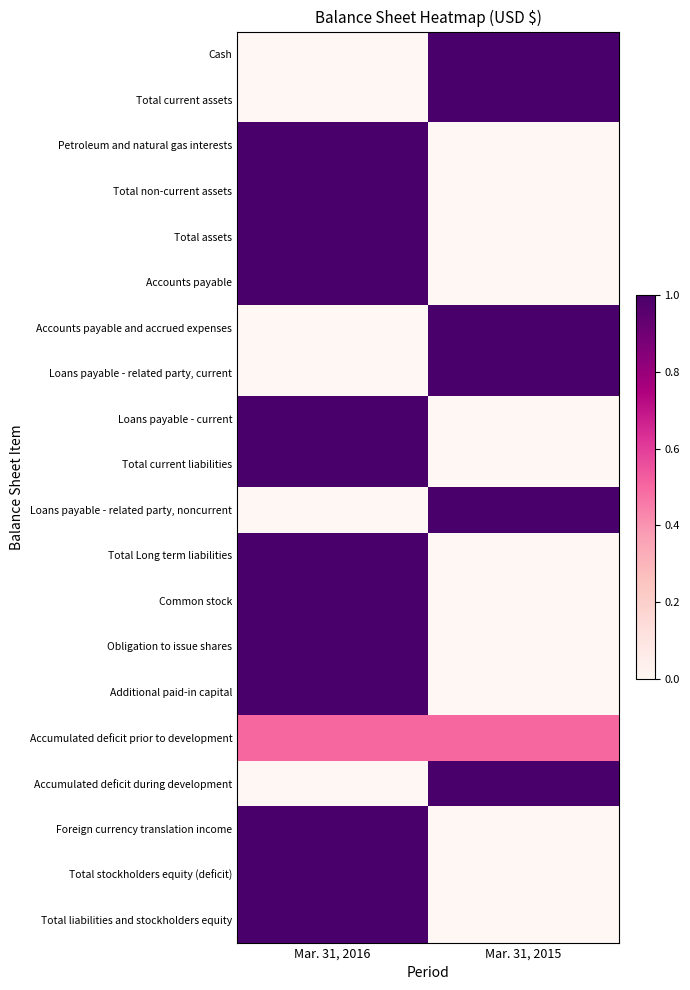

Rank the series by their maximum value, from lowest to highest.

Accumulated deficit prior to development, Cash, Total current assets, Petroleum and natural gas interests, Total non-current assets, Total assets, Accounts payable, Accounts payable and accrued expenses, Loans payable - related party, current, Loans payable - current, Total current liabilities, Loans payable - related party, noncurrent, Total Long term liabilities, Common stock, Obligation to issue shares, Additional paid-in capital, Accumulated deficit during development, Foreign currency translation income, Total stockholders equity (deficit), Total liabilities and stockholders equity